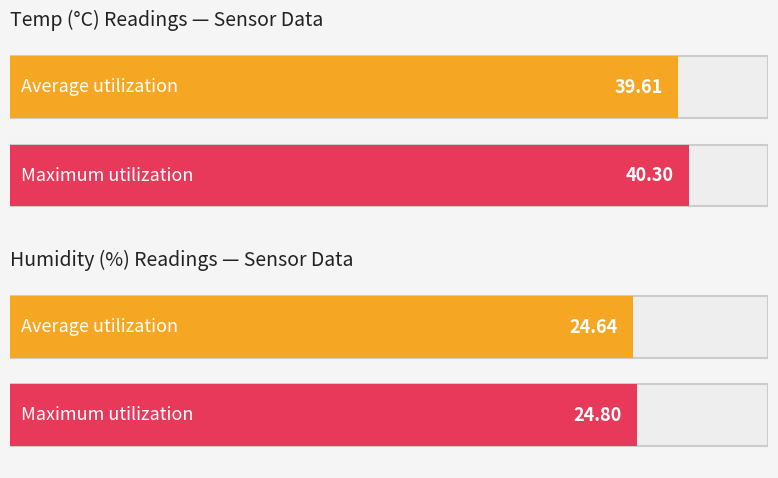

Which has a higher value, -48 or -46?

-46